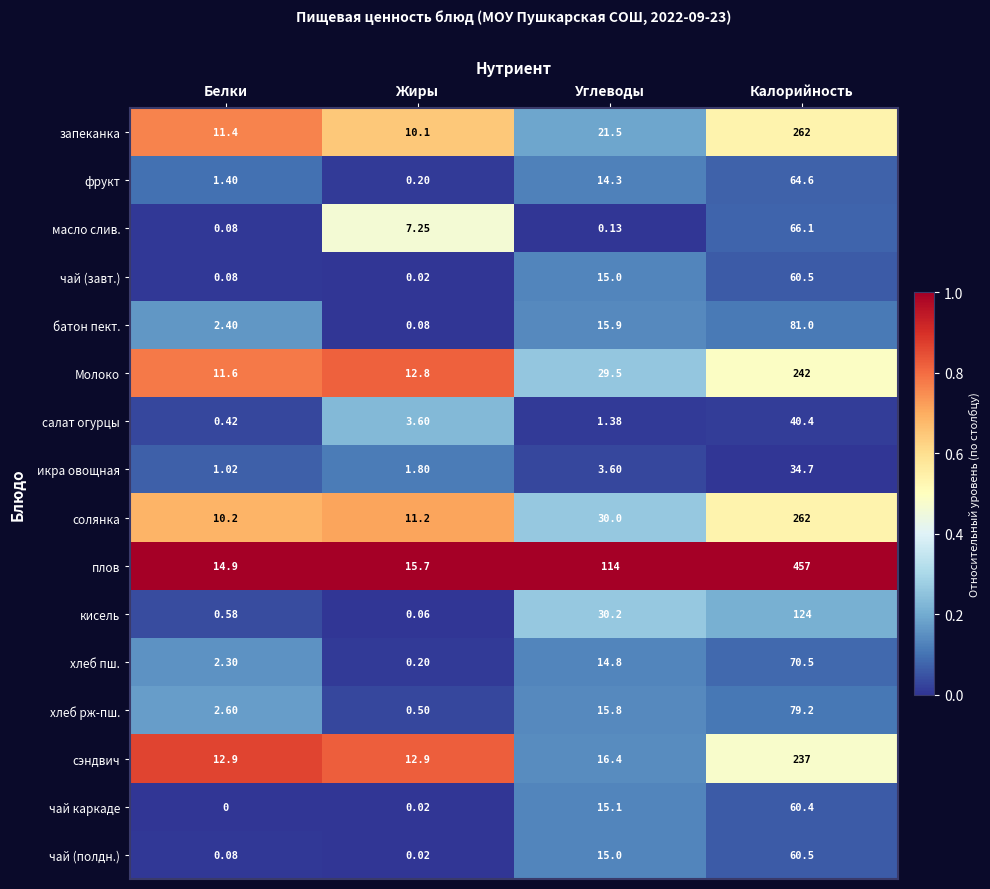

Between Углеводы and Калорийность, which series saw the biggest shift?

плов